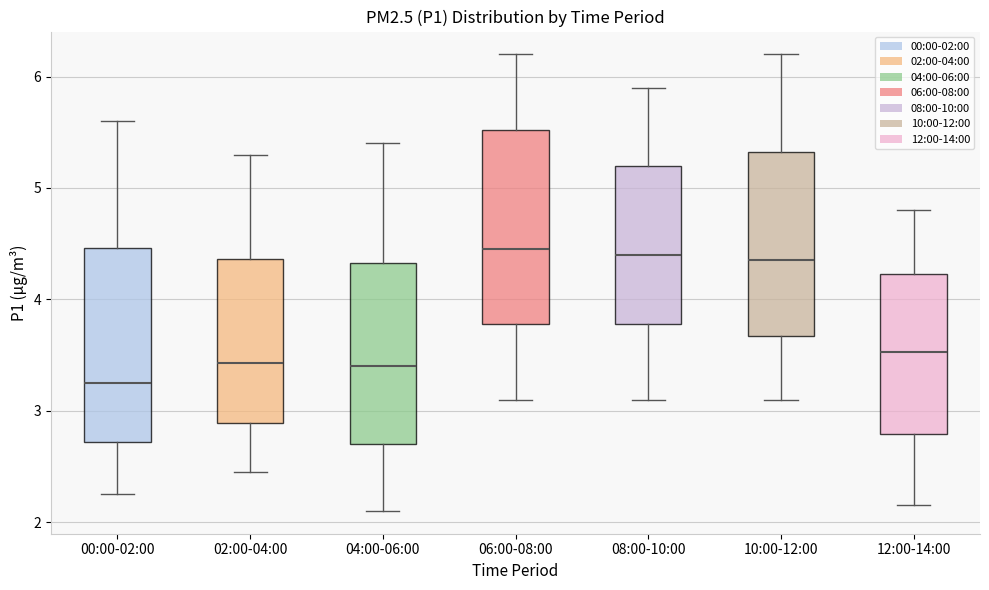

Reading left to right, read every box against the y-axis: the position of its median line, the range the box covers, and the ends of its whiskers. The values are not printed on the chart, so give them approximately, as read against the axis.

00:00-02:00: median 3.3, box 2.7 to 4.5, whiskers 2.3 to 5.6
02:00-04:00: median 3.4, box 2.9 to 4.4, whiskers 2.5 to 5.3
04:00-06:00: median 3.4, box 2.7 to 4.3, whiskers 2.1 to 5.4
06:00-08:00: median 4.5, box 3.8 to 5.5, whiskers 3.1 to 6.2
08:00-10:00: median 4.4, box 3.8 to 5.2, whiskers 3.1 to 5.9
10:00-12:00: median 4.4, box 3.7 to 5.3, whiskers 3.1 to 6.2
12:00-14:00: median 3.5, box 2.8 to 4.2, whiskers 2.2 to 4.8